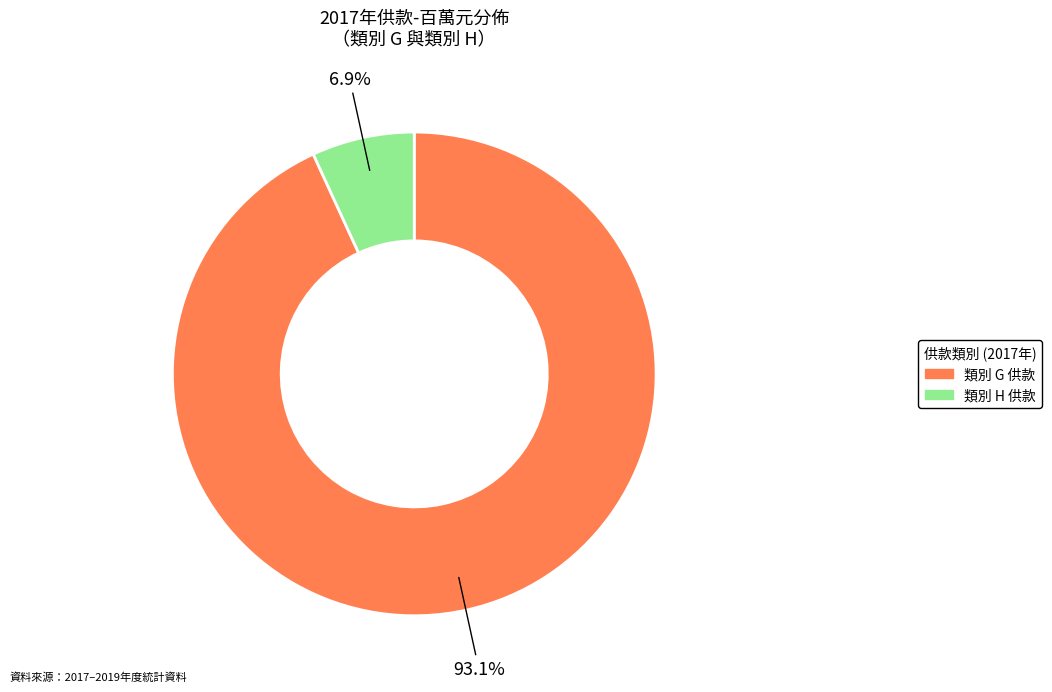

Which slice is the largest?

類別 G 供款